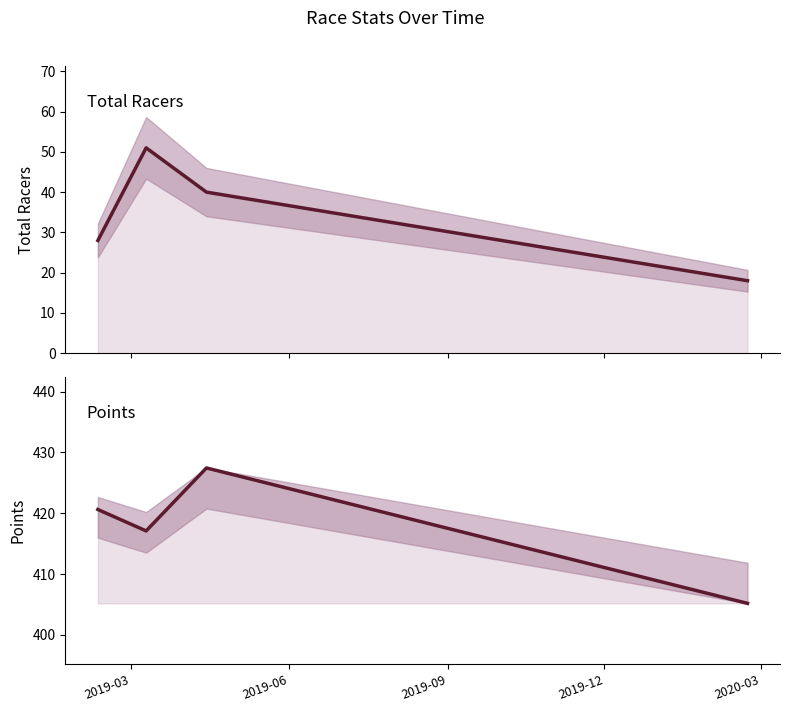

At 2019-09, list the series in order from largest to smallest.

Points, Total Racers